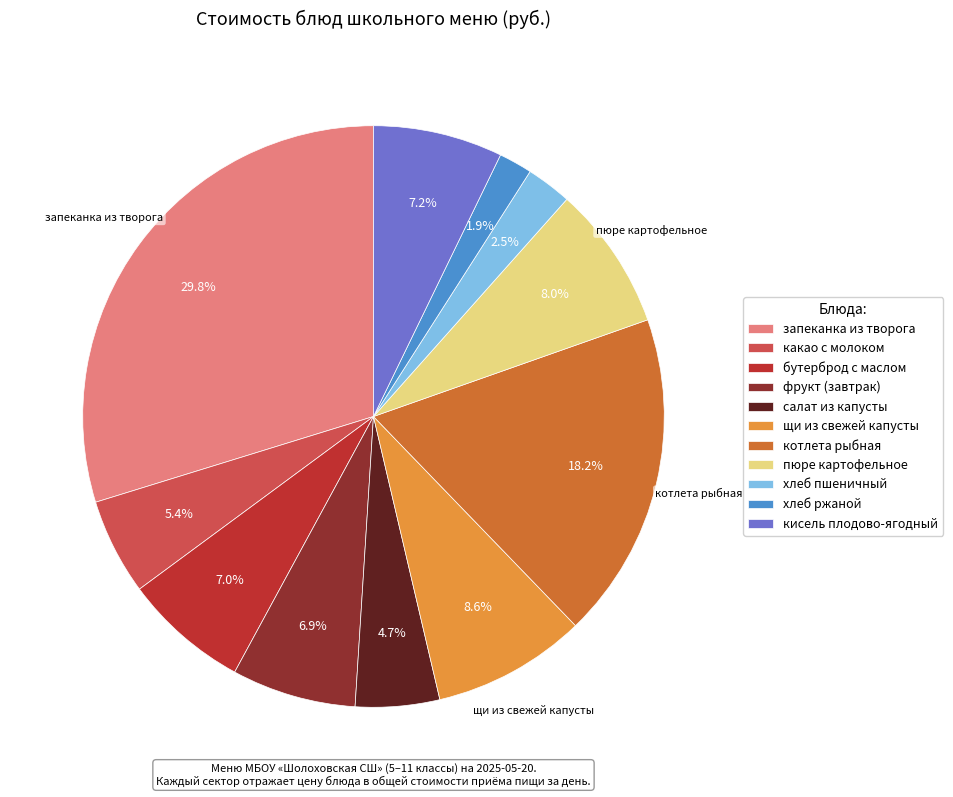

To the nearest percent, what percentage of the pie is фрукт (завтрак)?

7%